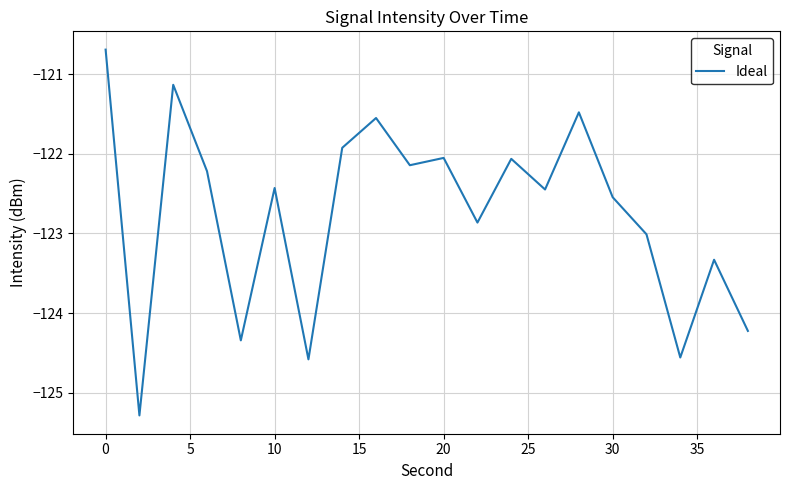

What is the greatest value displayed?

-120.7